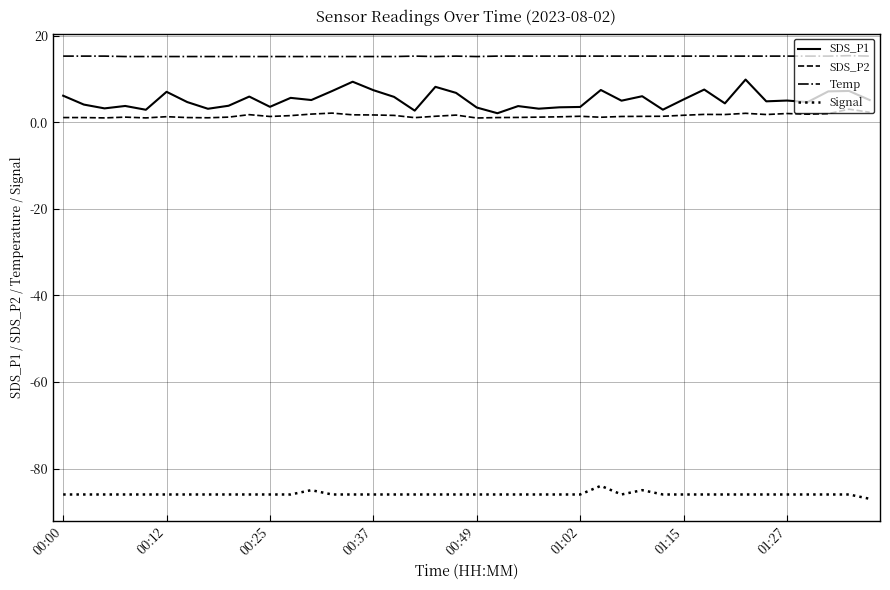

True or false: SDS_P1 and SDS_P2 intersect in this chart.

False